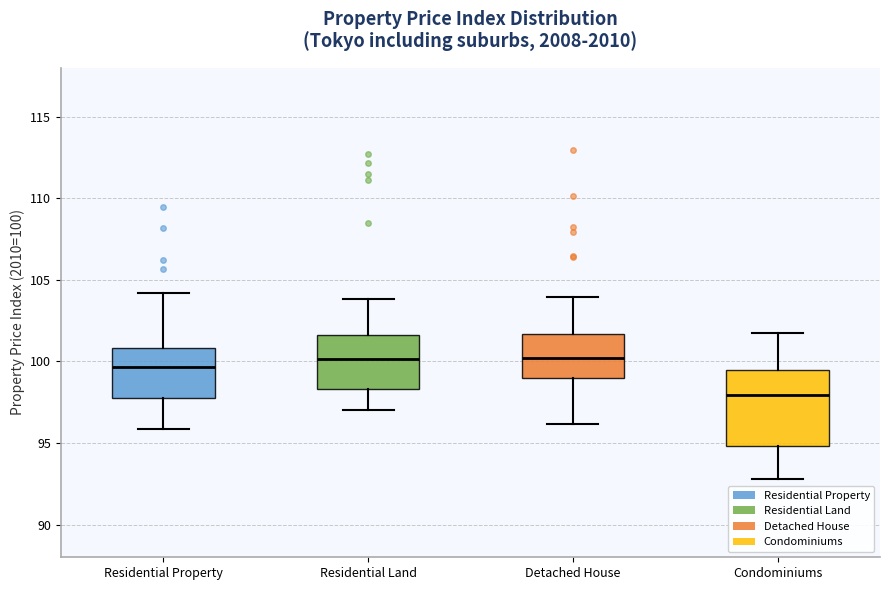

Where does the upper whisker of the box for Detached House end on the y-axis? The values are not printed on the chart, so give them approximately, as read against the axis.

104.0